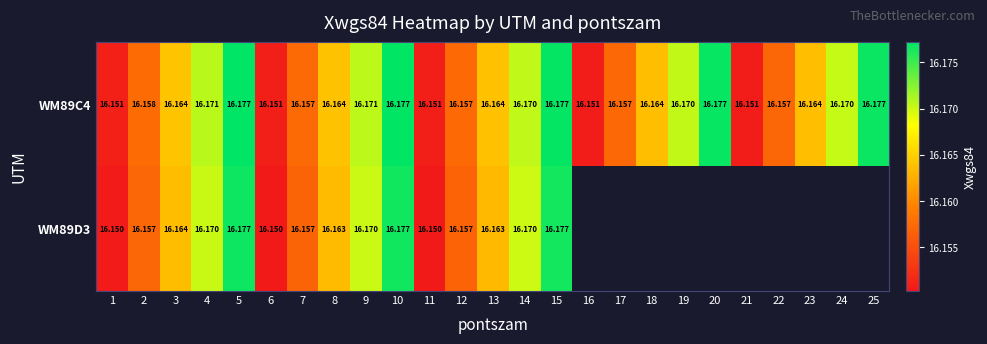

Which series changed the most between 3 and 6?

WM89D3